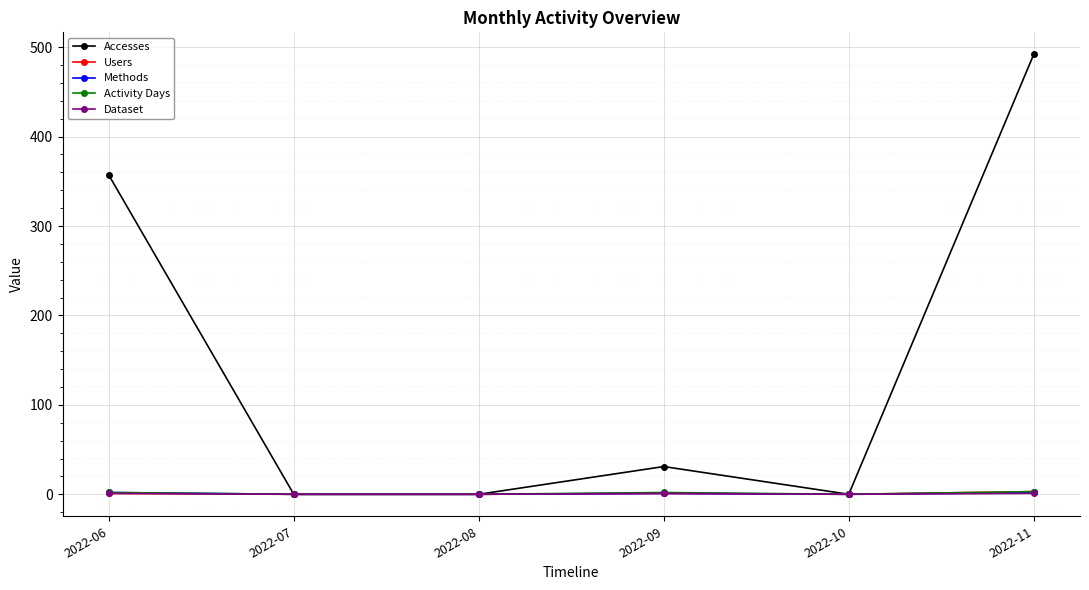

True or false: Activity Days has more than 2 points higher than both neighbors.

False